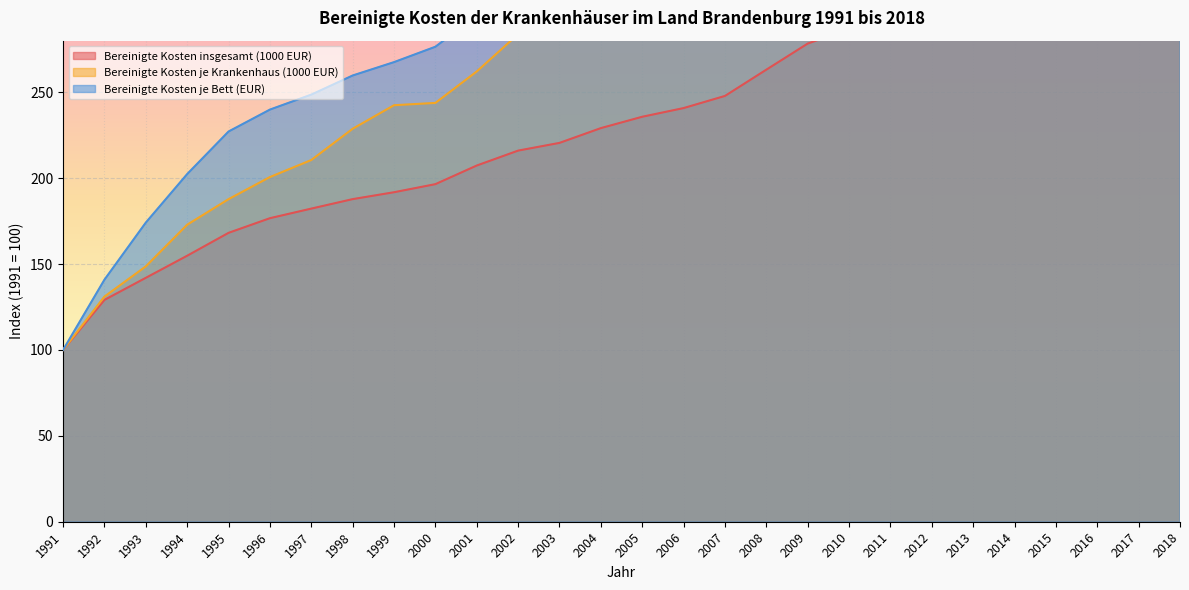

What are all the series names shown in the legend?

Bereinigte Kosten insgesamt (1000 EUR), Bereinigte Kosten je Krankenhaus (1000 EUR), Bereinigte Kosten je Bett (EUR)